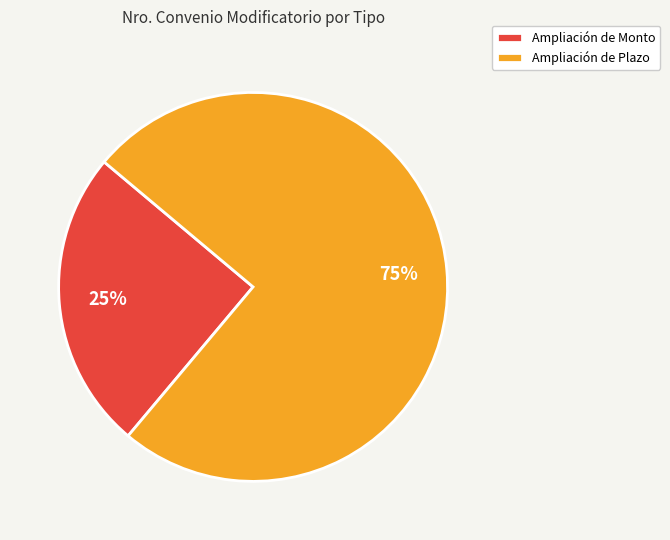

Does any single category account for the majority?

Yes